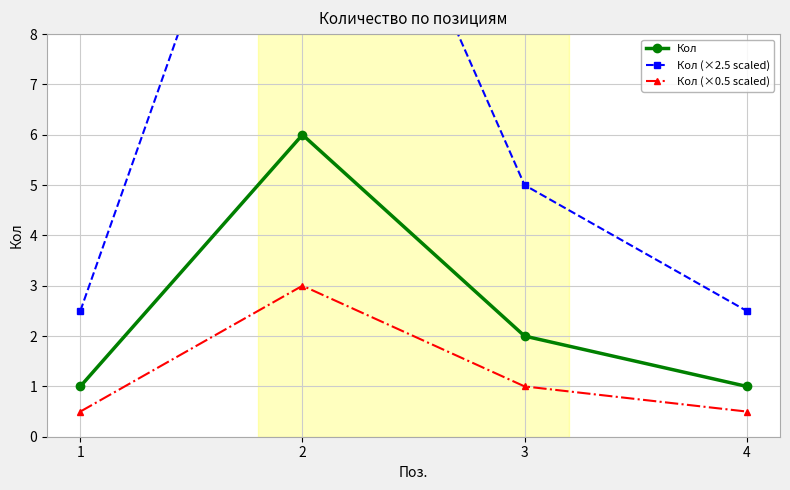

What is the spread (max minus min) of values at 4?

2.0